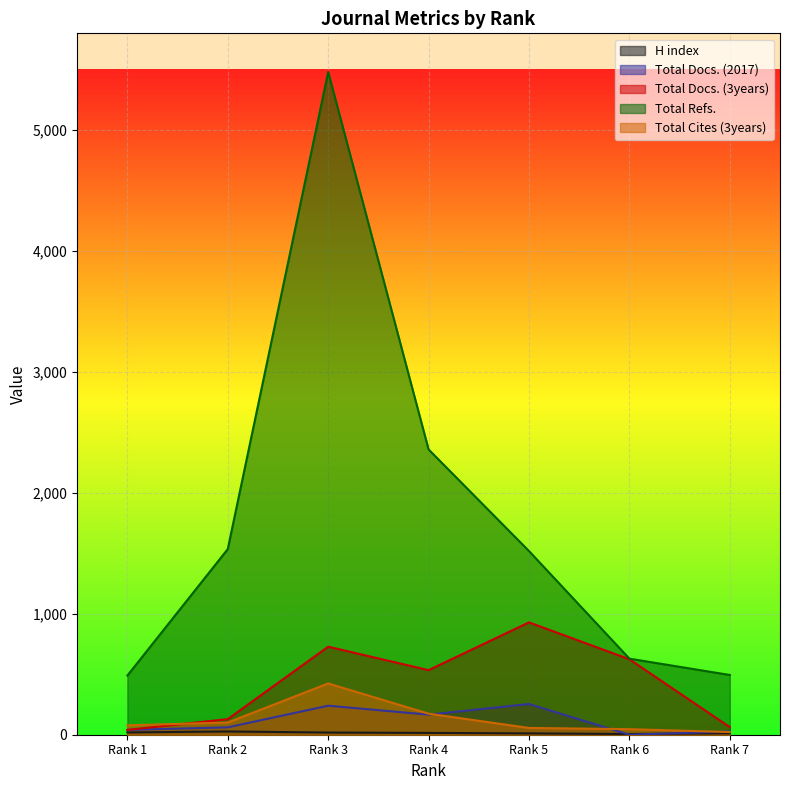

What is the difference between the maximum and minimum values in the Total Refs. series?

4991